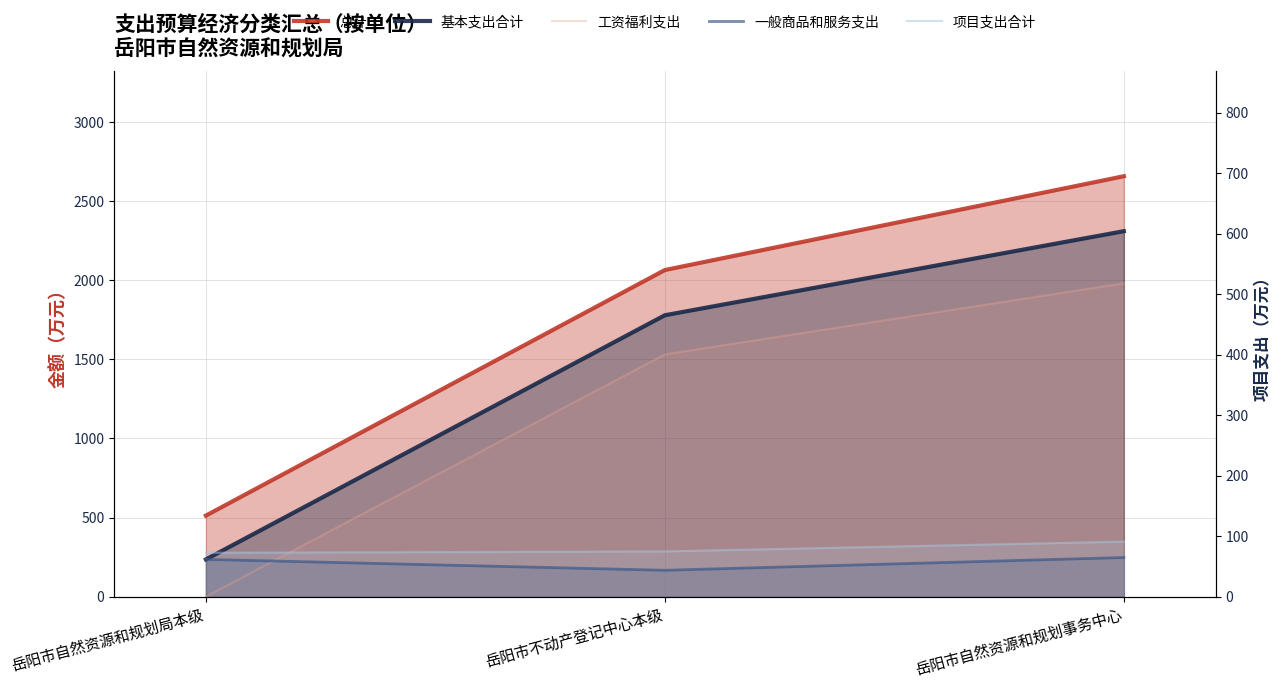

The 总计 series shows 2064.6 at 岳阳市不动产登记中心本级. True or false?

True